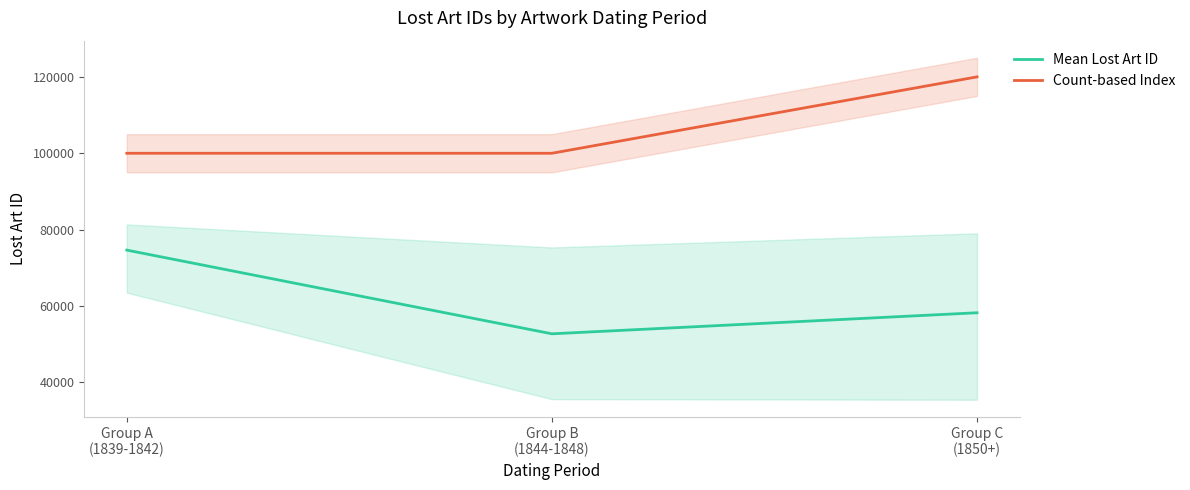

Does the chart have visible grid lines?

No